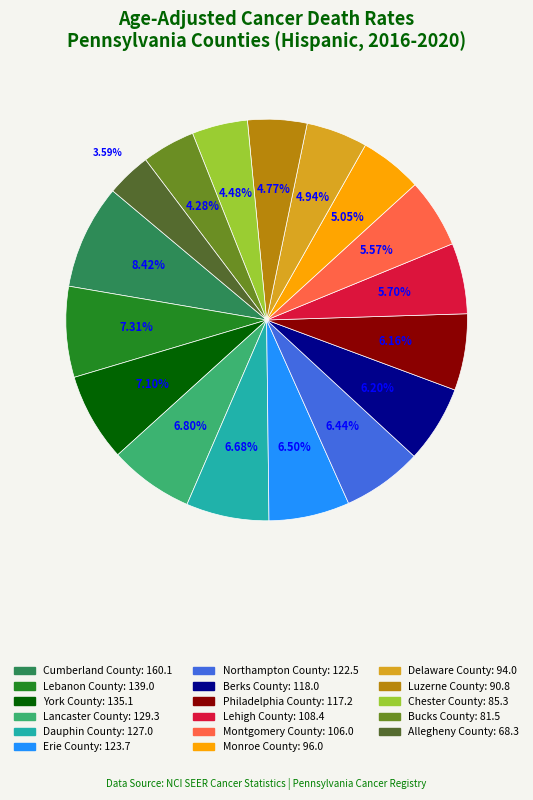

Is the sum of Erie County and Lebanon County greater than half?

No